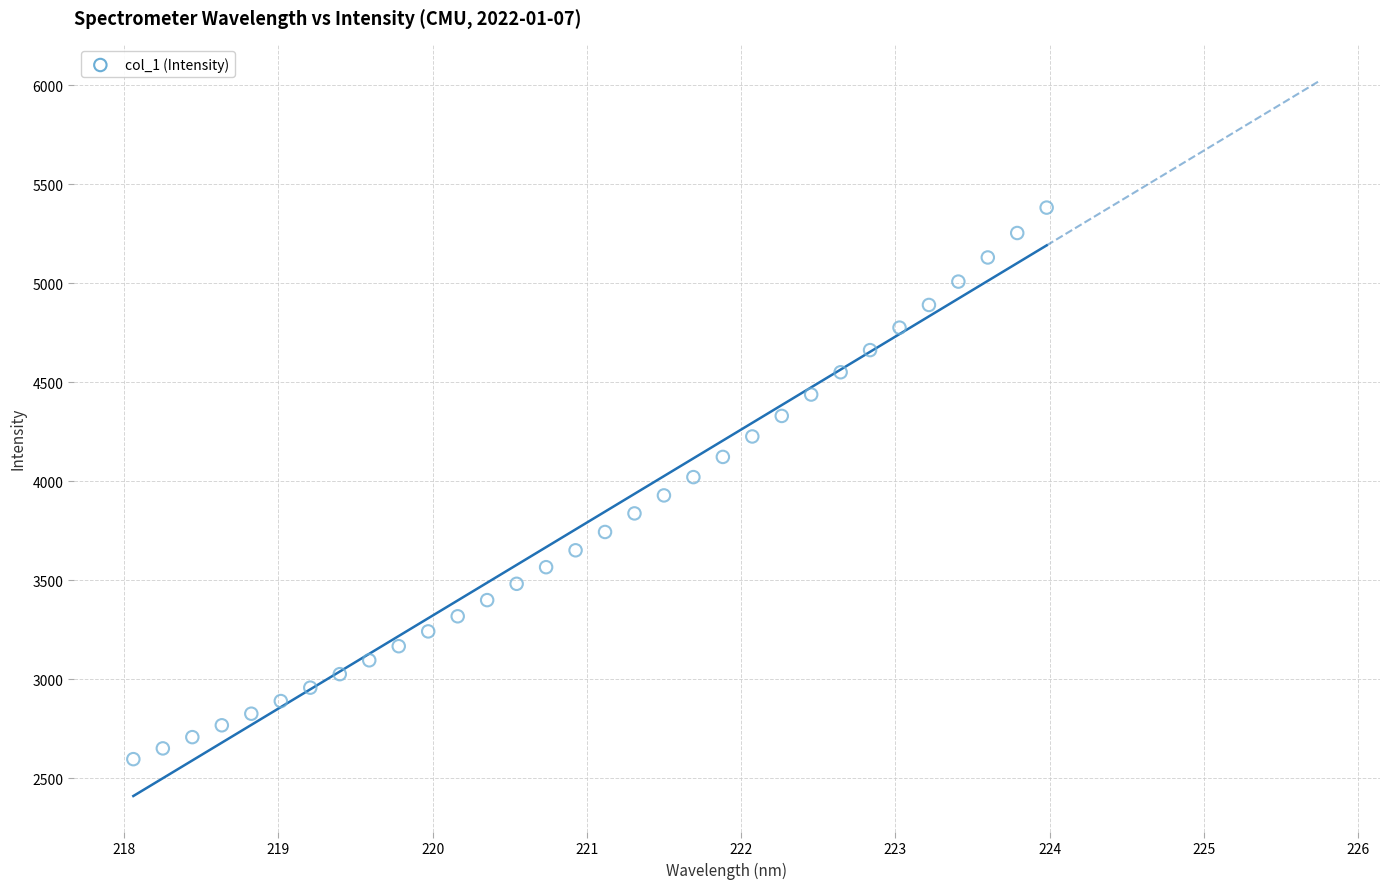

What is the range of X values (max minus min)?

5.9